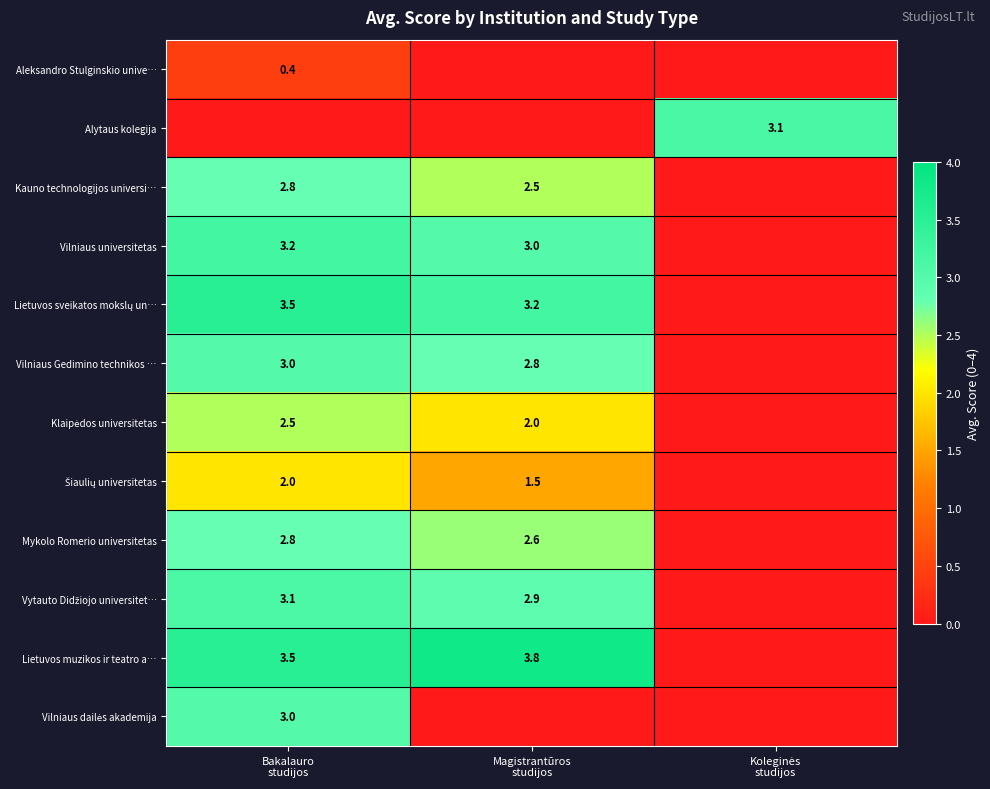

Which has a higher value, Magistrantūros
studijos or Koleginės
studijos?

Magistrantūros
studijos